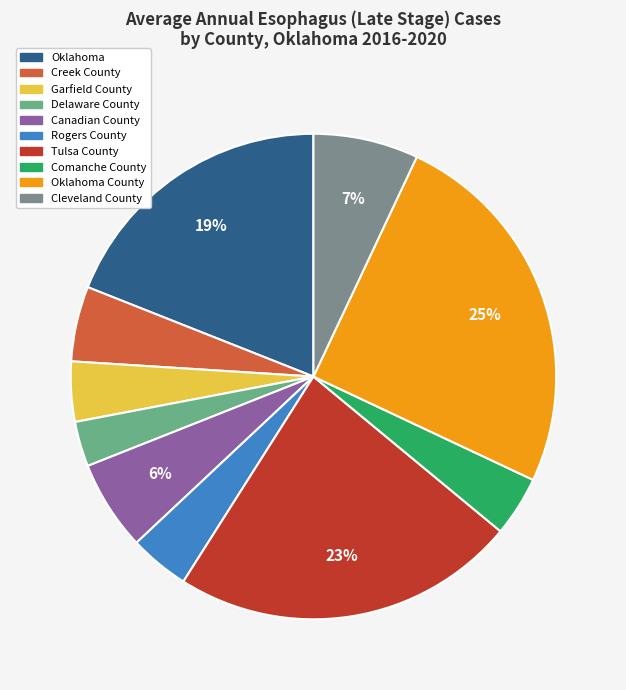

To the nearest percent, what is the average slice percentage?

10%